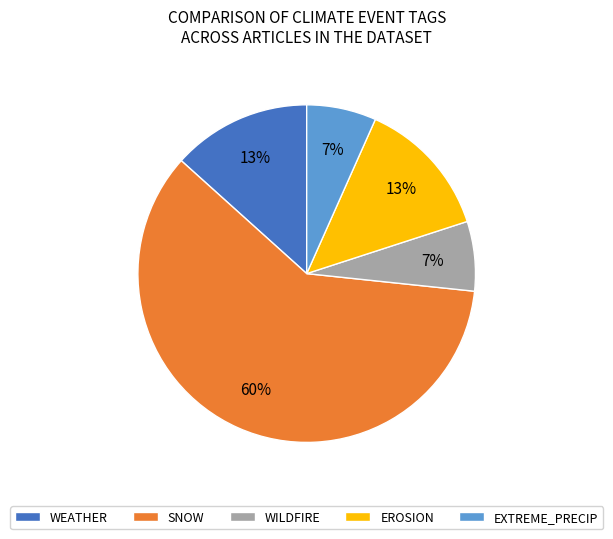

What is the largest slice in the pie chart?

SNOW